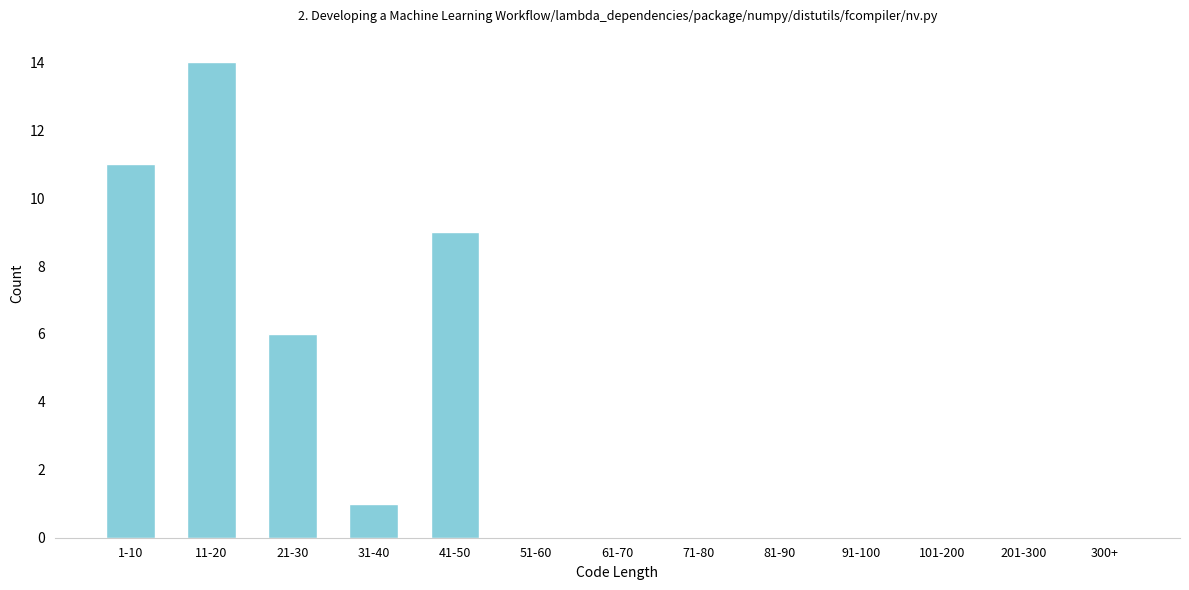

Reading left to right, what are all the values shown in this chart?

1-10=11	11-20=14	21-30=6	31-40=1	41-50=9	51-60=0	61-70=0	71-80=0	81-90=0	91-100=0	101-200=0	201-300=0	300+=0